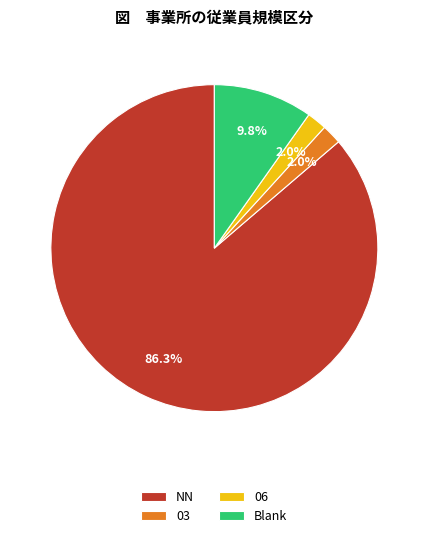

Combined, what portion of the pie is NN and 03?

88.2%